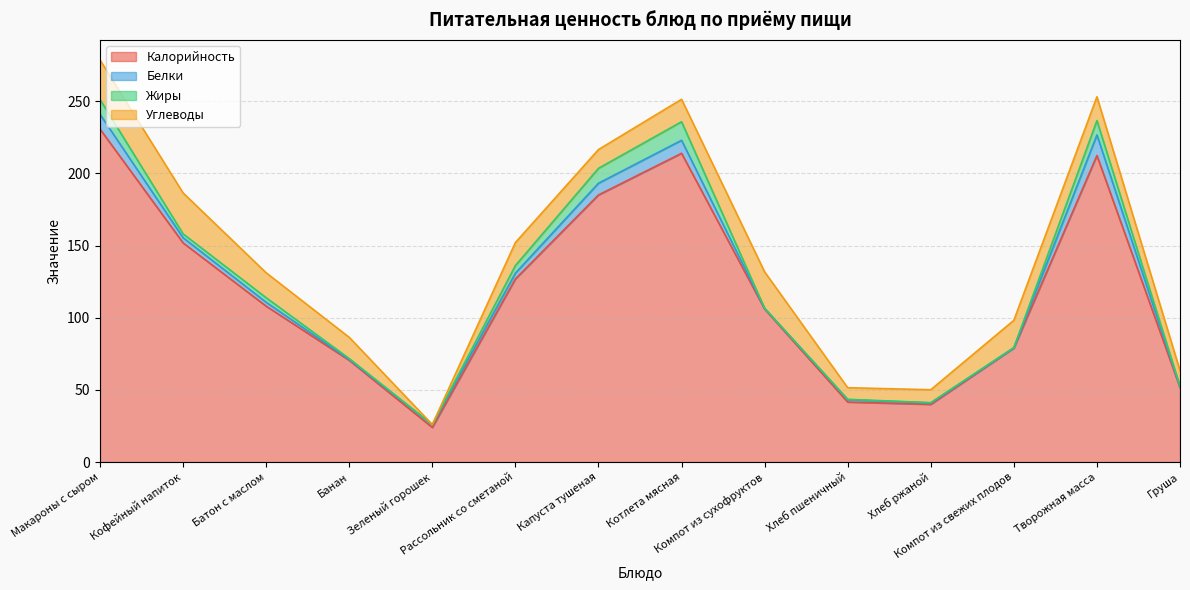

Where is Белки nearest to the value 7?

Капуста тушеная